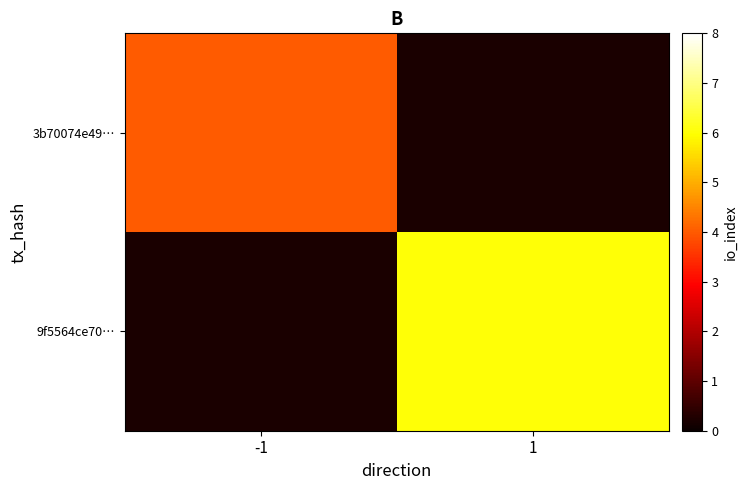

Rank the series at 1 from lowest to highest value.

3b70074e49…, 9f5564ce70…